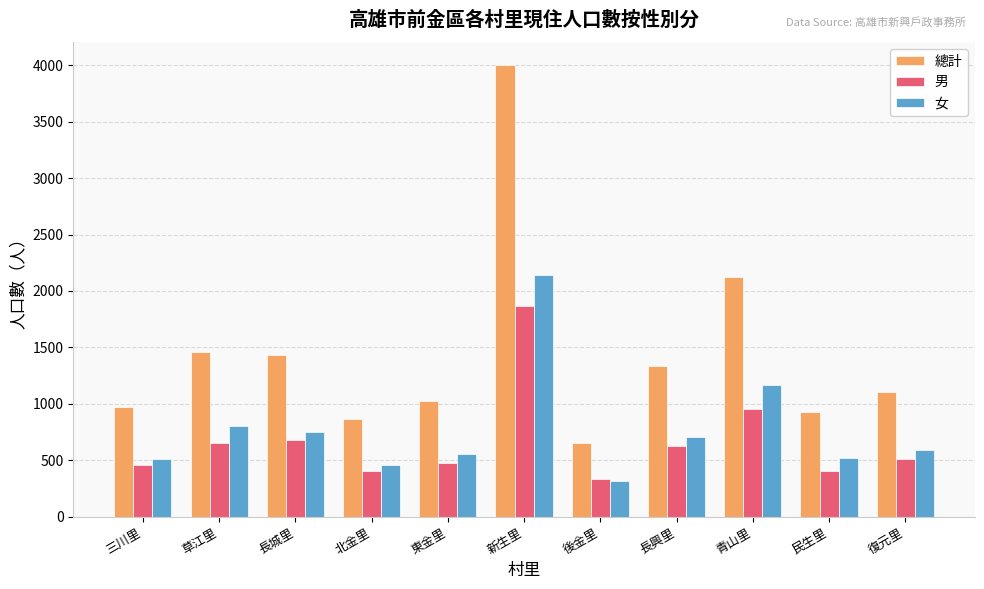

What position from the right is 北金里?

8